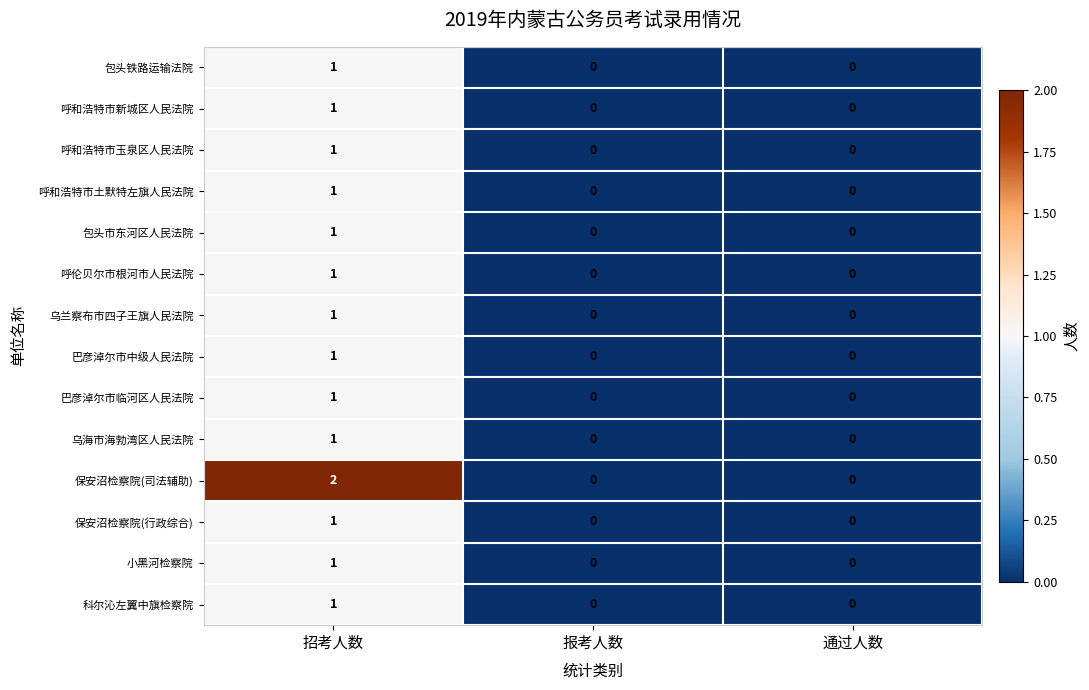

Which series changed the most between 招考人数 and 通过人数?

保安沼检察院(司法辅助)